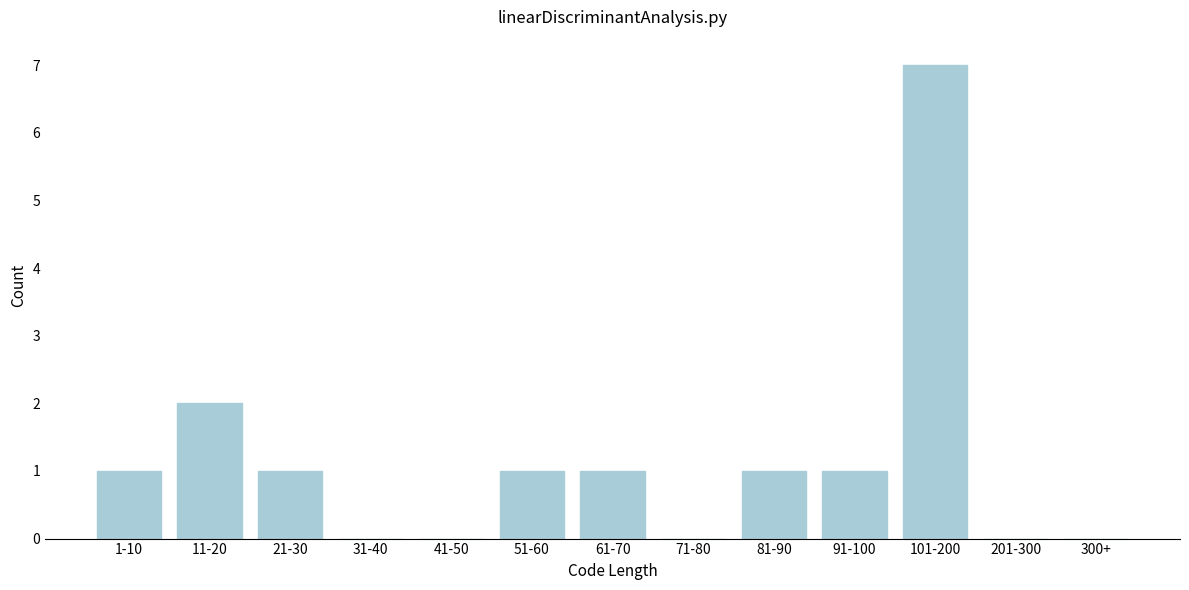

Reading left to right, transcribe all the data shown in this chart.

1-10=1	11-20=2	21-30=1	31-40=0	41-50=0	51-60=1	61-70=1	71-80=0	81-90=1	91-100=1	101-200=7	201-300=0	300+=0